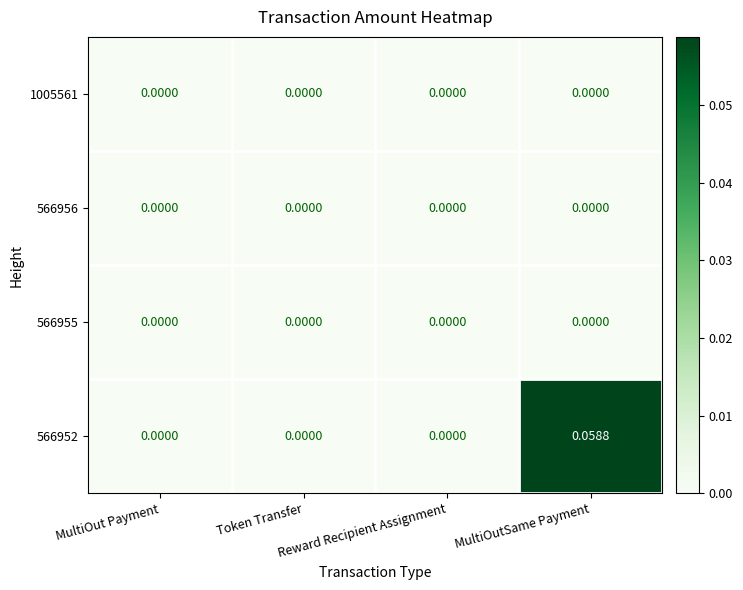

How many data points does each series have?

4